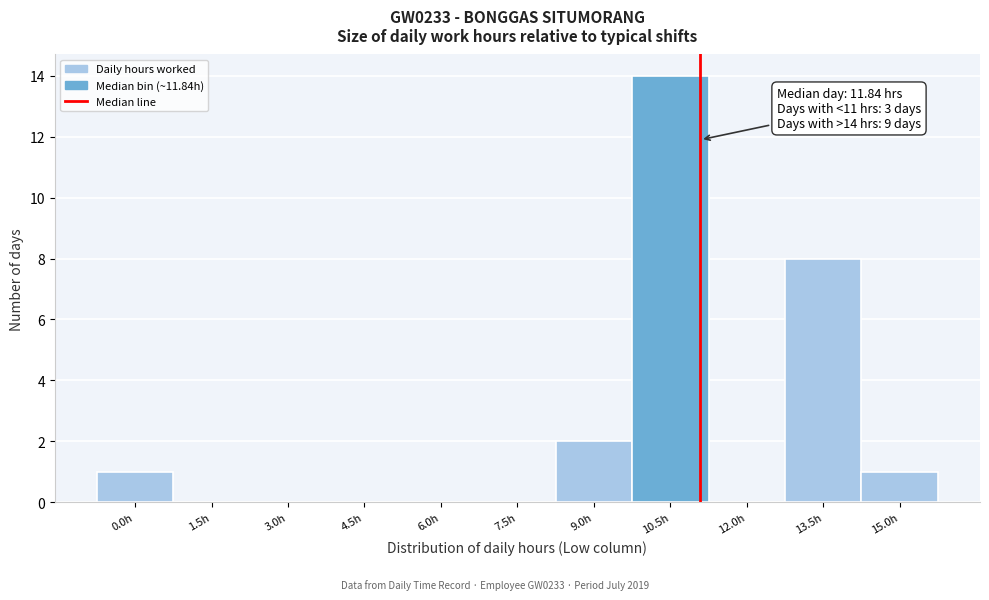

Reading left to right, what are all the values shown in this chart?

0.0h=1	1.5h=0	3.0h=0	4.5h=0	6.0h=0	7.5h=0	9.0h=2	10.5h=14	12.0h=0	13.5h=8	15.0h=1